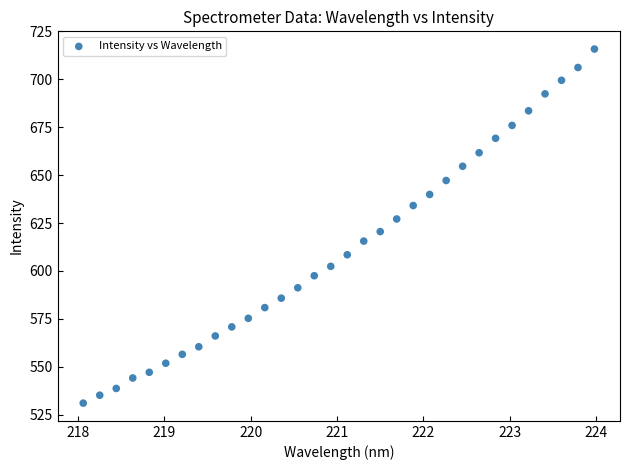

What is the range of Y values (max minus min)?

184.7